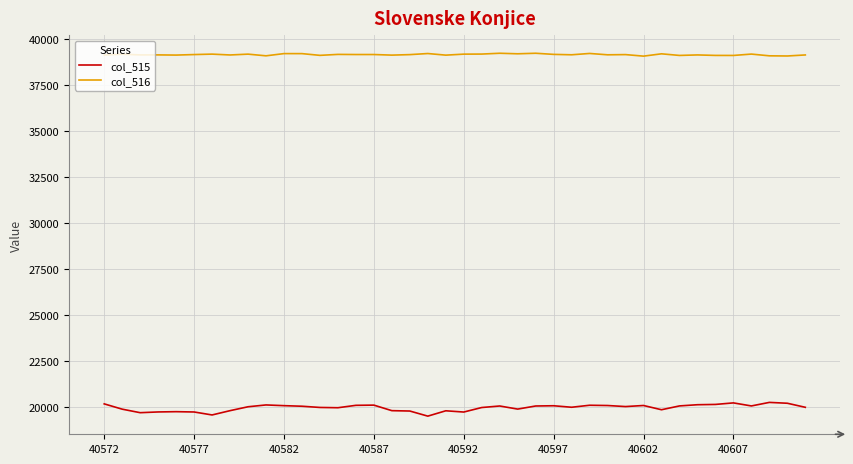

List the series in order of their overall mean, highest first.

col_516, col_515